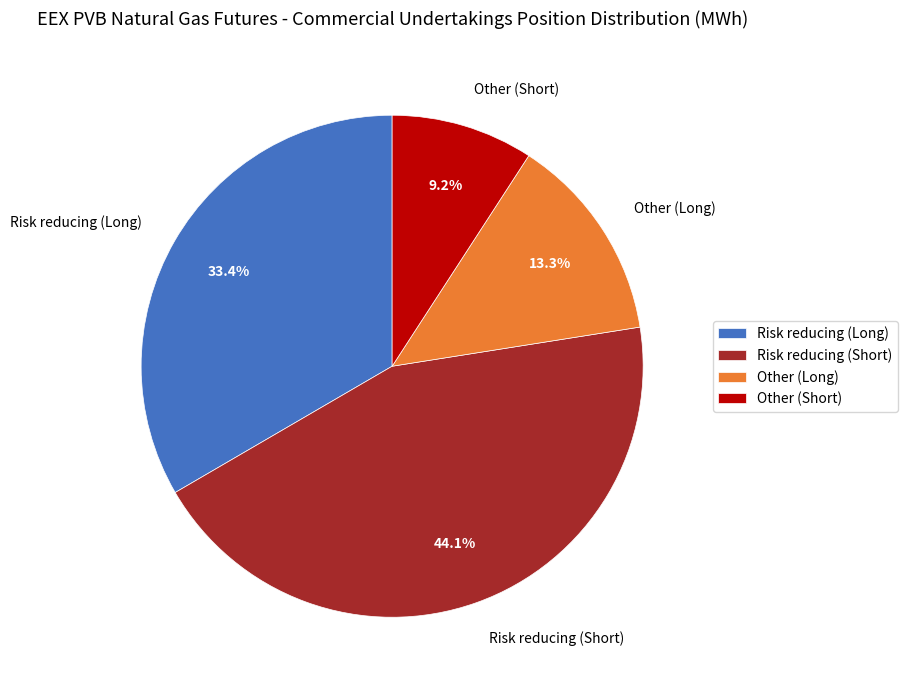

To the nearest percent, what is the average slice percentage?

25%